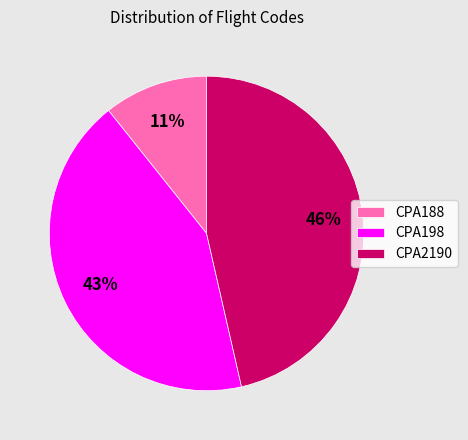

Combined, do CPA2190 and CPA198 account for over 50%?

Yes